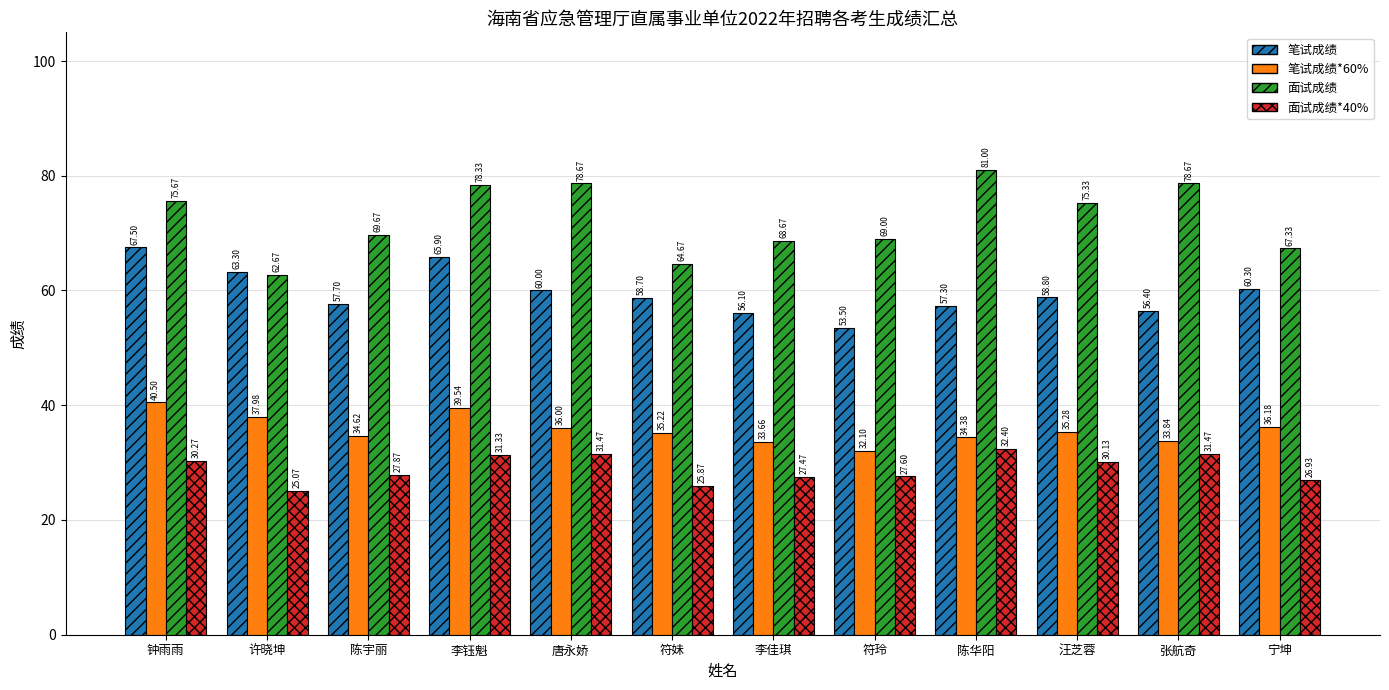

Which series has the largest total across all categories?

面试成绩